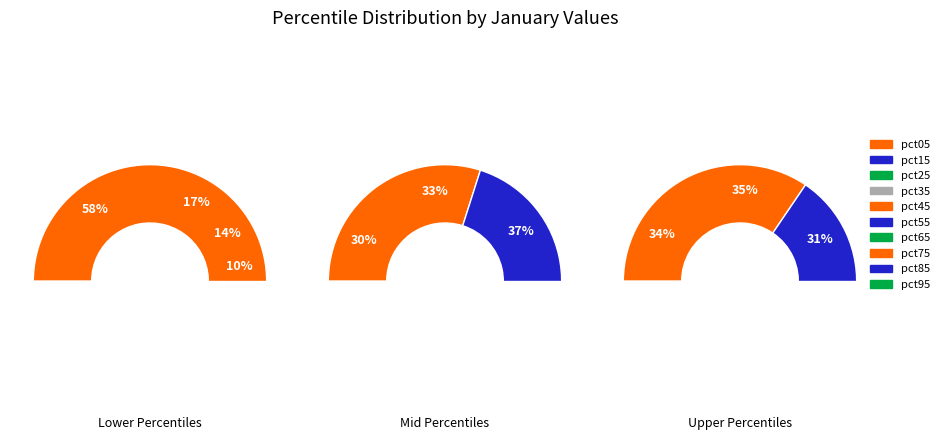

Which slice is the smallest?

pct45